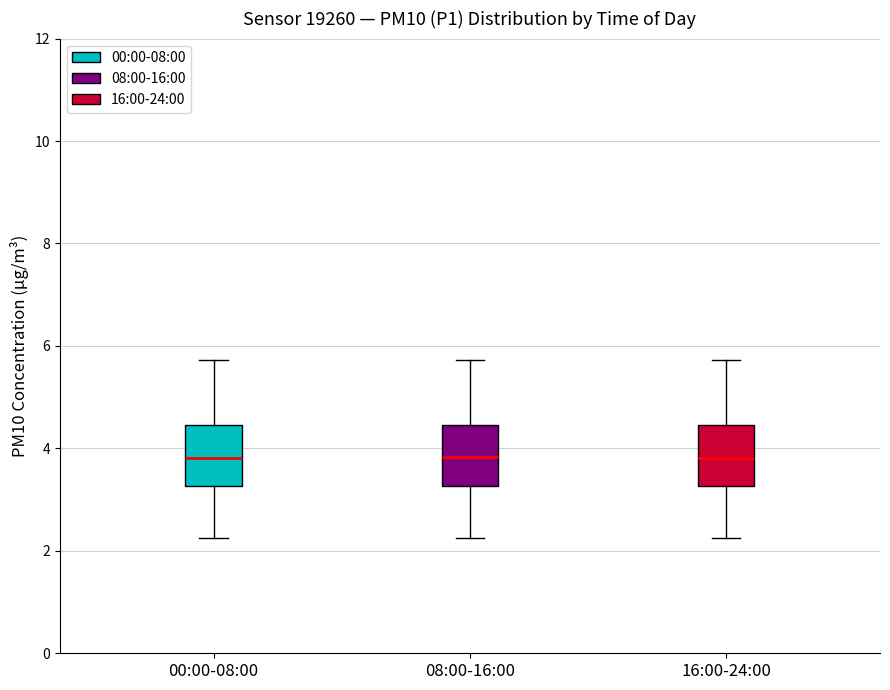

Reading left to right, transcribe this box plot: for each box, give where its median line is, the range the box spans, and where its two whiskers end, as read against the y-axis. The values are not printed on the chart, so give them approximately, as read against the axis.

00:00-08:00: median 3.8, box 3.2 to 4.4, whiskers 2.2 to 5.8
08:00-16:00: median 3.8, box 3.2 to 4.4, whiskers 2.2 to 5.8
16:00-24:00: median 3.8, box 3.2 to 4.4, whiskers 2.2 to 5.8